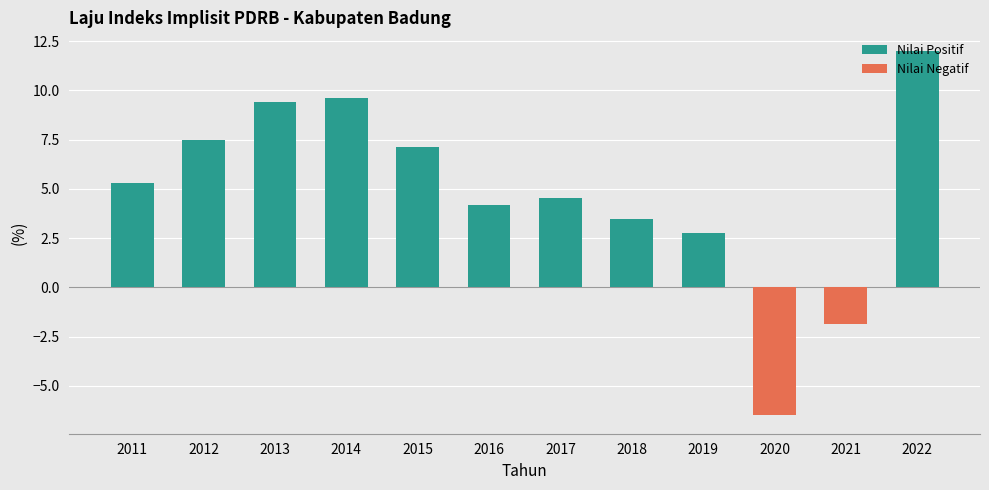

List the labels in order of value, smallest first.

2020, 2021, 2019, 2018, 2016, 2017, 2011, 2015, 2012, 2013, 2014, 2022